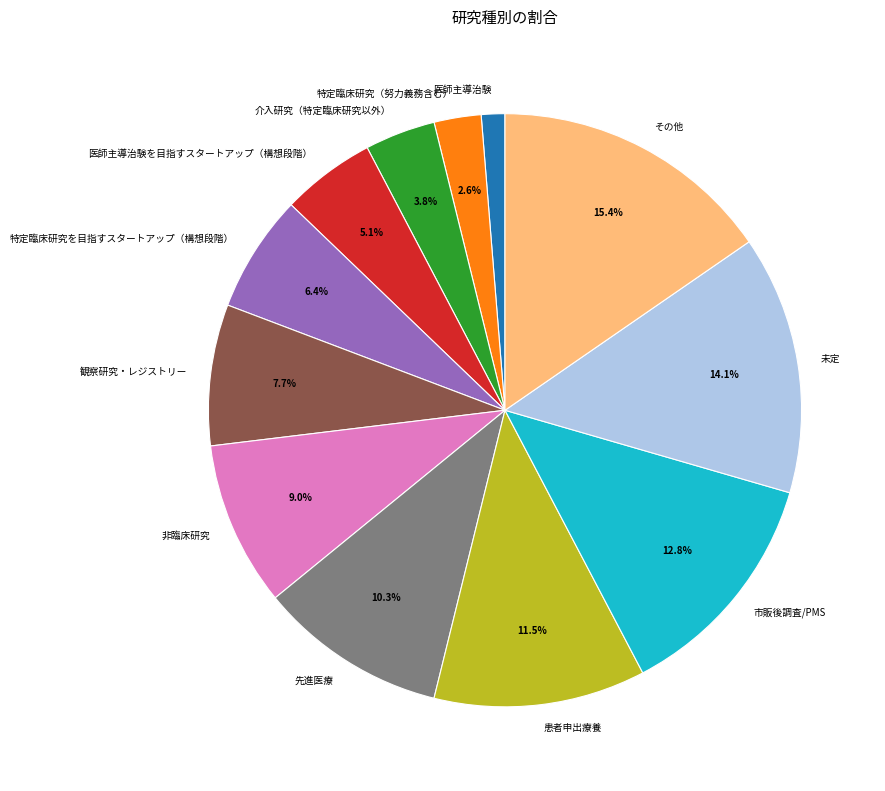

How many slices are in this pie chart?

12